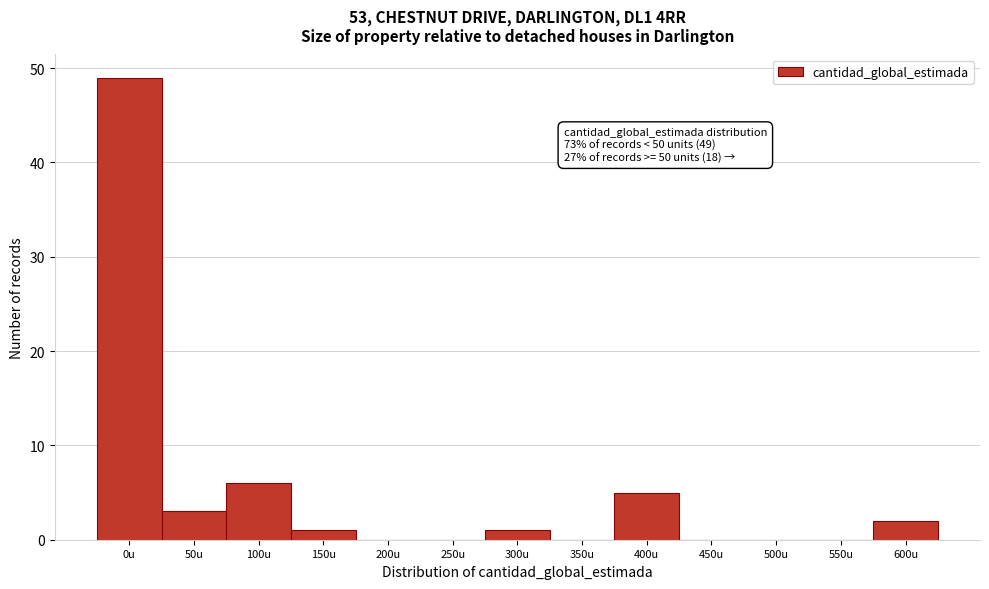

Reading left to right, transcribe all the data shown in this chart.

0u=49	50u=3	100u=6	150u=1	200u=0	250u=0	300u=1	350u=0	400u=5	450u=0	500u=0	550u=0	600u=2